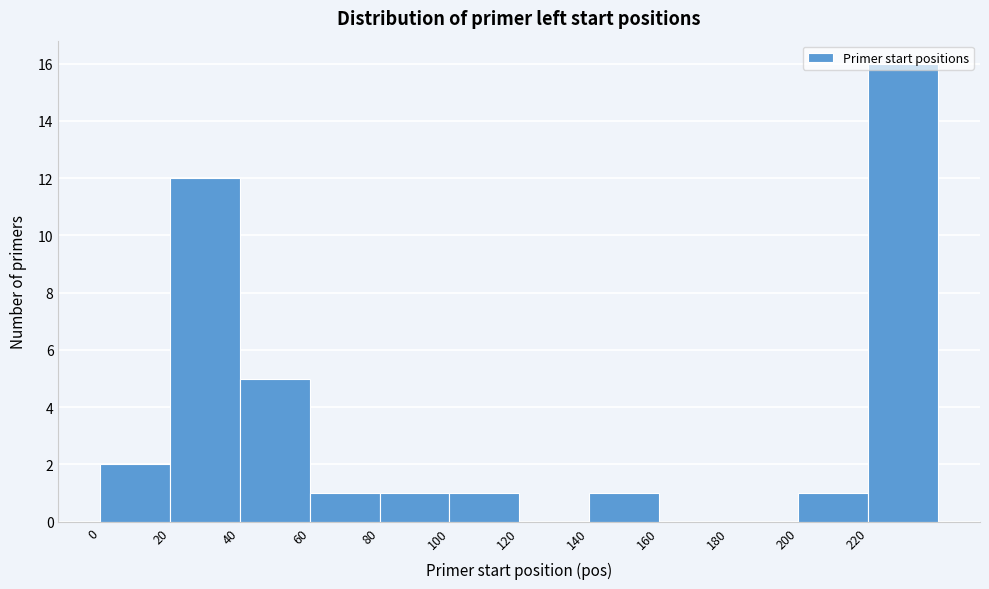

How tall is the bar that spans 80 to 100 on the x-axis? The values are not printed on the chart, so give them approximately, as read against the axis.

1